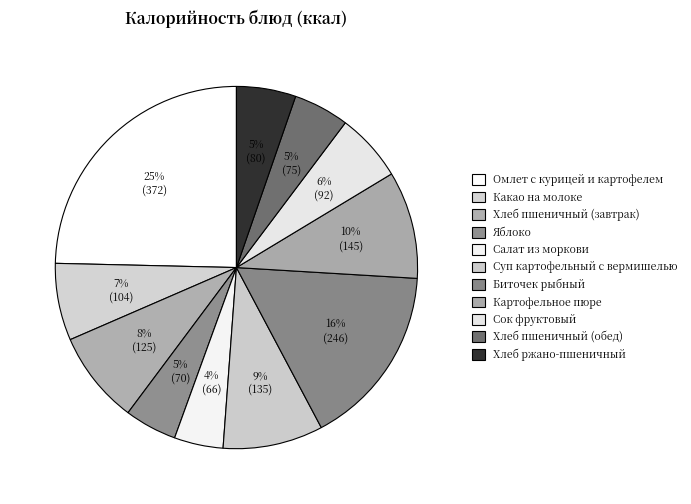

Count the number of slices in the pie.

11